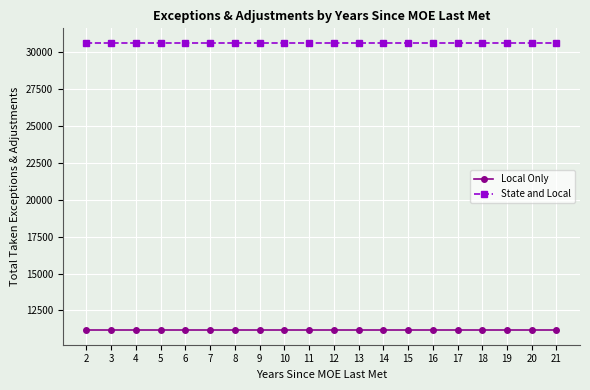

Reading left to right, list all the values displayed in this chart.

Local Only: 2=11155.9	3=11155.9	4=11155.9	5=11155.9	6=11155.9	7=11155.9	8=11155.9	9=11155.9	10=11155.9	11=11155.9	12=11155.9	13=11155.9	14=11155.9	15=11155.9	16=11155.9	17=11155.9	18=11155.9	19=11155.9	20=11155.9	21=11155.9
State and Local: 2=30633.2	3=30633.2	4=30633.2	5=30633.2	6=30633.2	7=30633.2	8=30633.2	9=30633.2	10=30633.2	11=30633.2	12=30633.2	13=30633.2	14=30633.2	15=30633.2	16=30633.2	17=30633.2	18=30633.2	19=30633.2	20=30633.2	21=30633.2